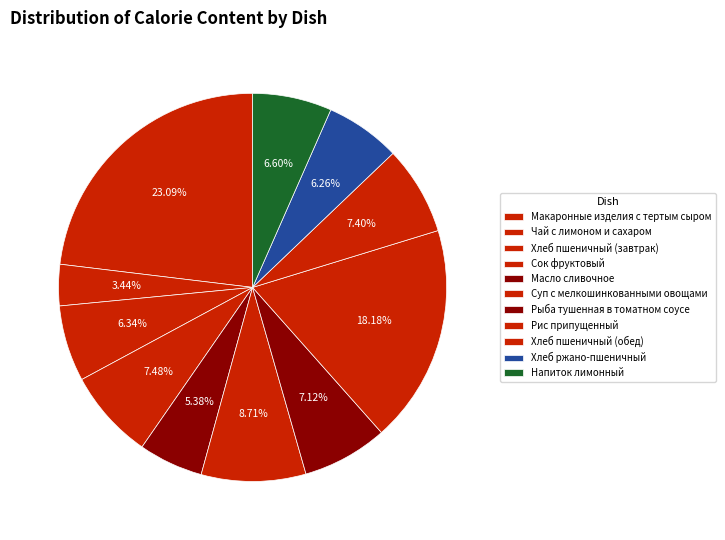

How many segments does this pie chart have?

11